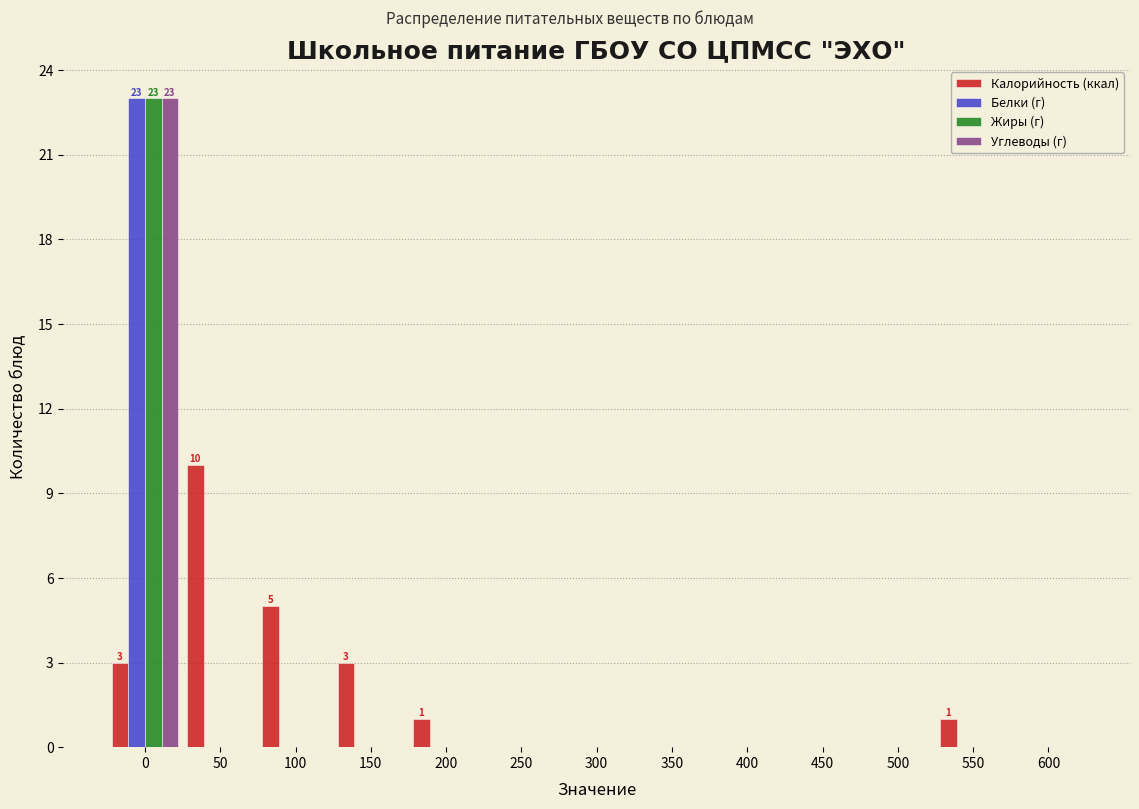

Between 50 and 400, which series saw the biggest shift?

Калорийность (ккал)